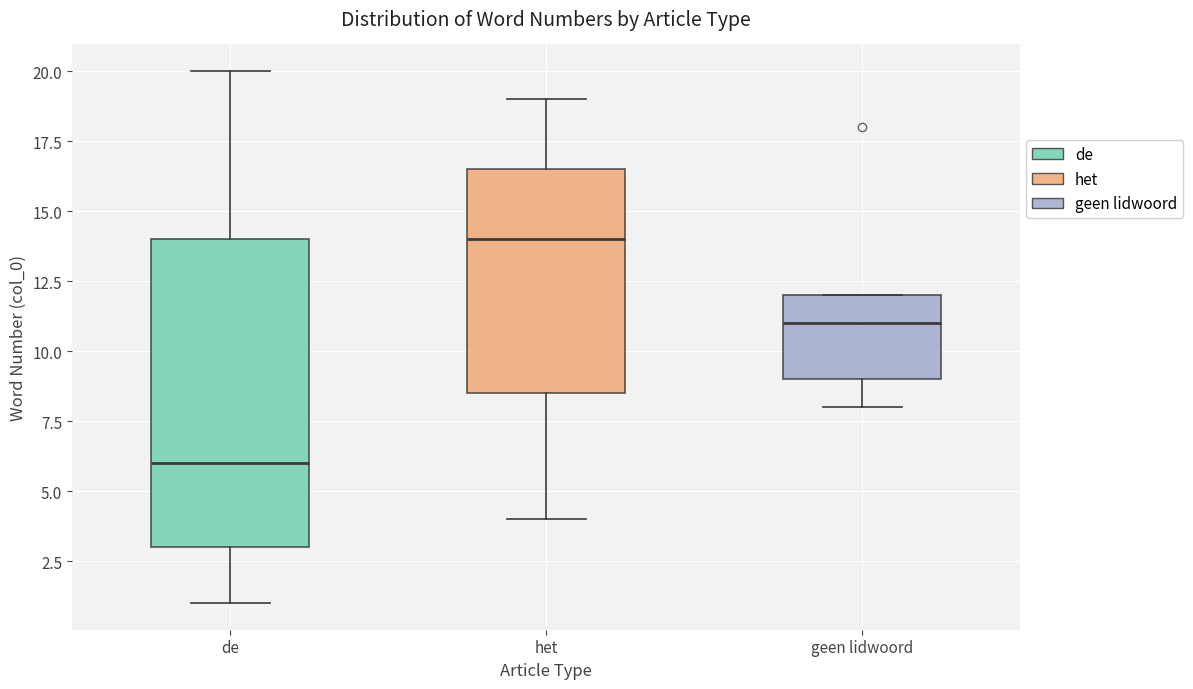

Where is the upper edge of the box for het on the y-axis? The values are not printed on the chart, so give them approximately, as read against the axis.

16.5